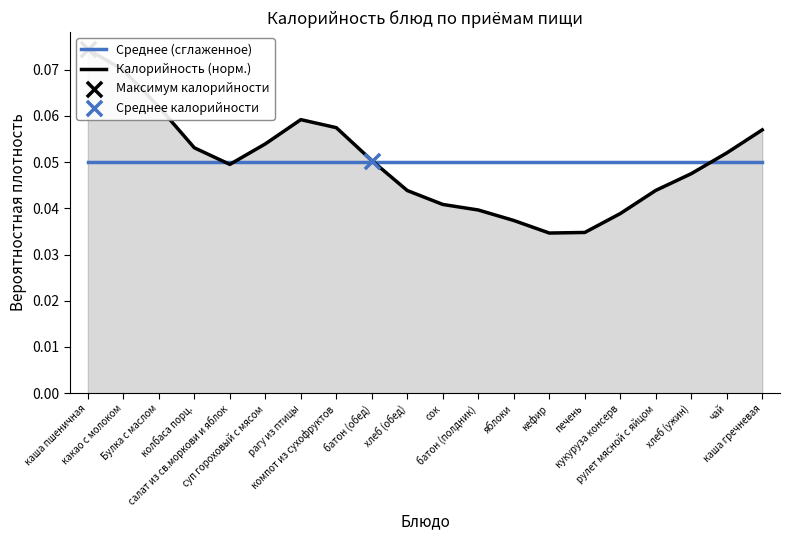

Which series reaches the maximum Y coordinate?

Калорийность (норм.)